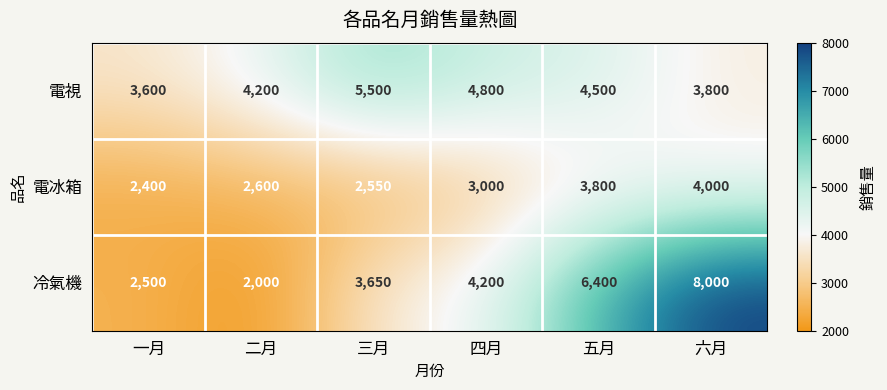

What is the average value of the 電冰箱 series?

3058